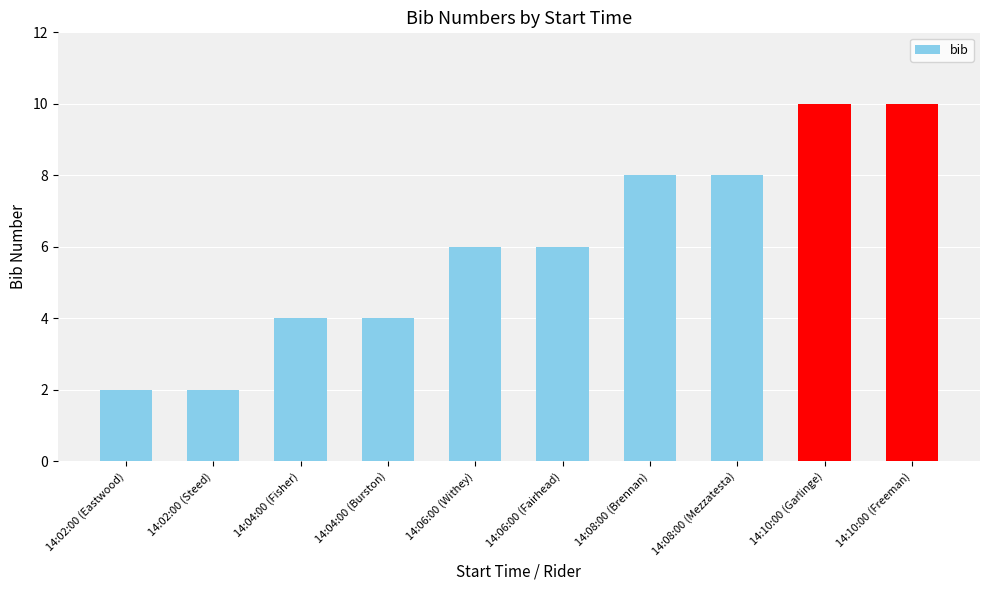

Read the value at 14:02:00 (Eastwood).

2